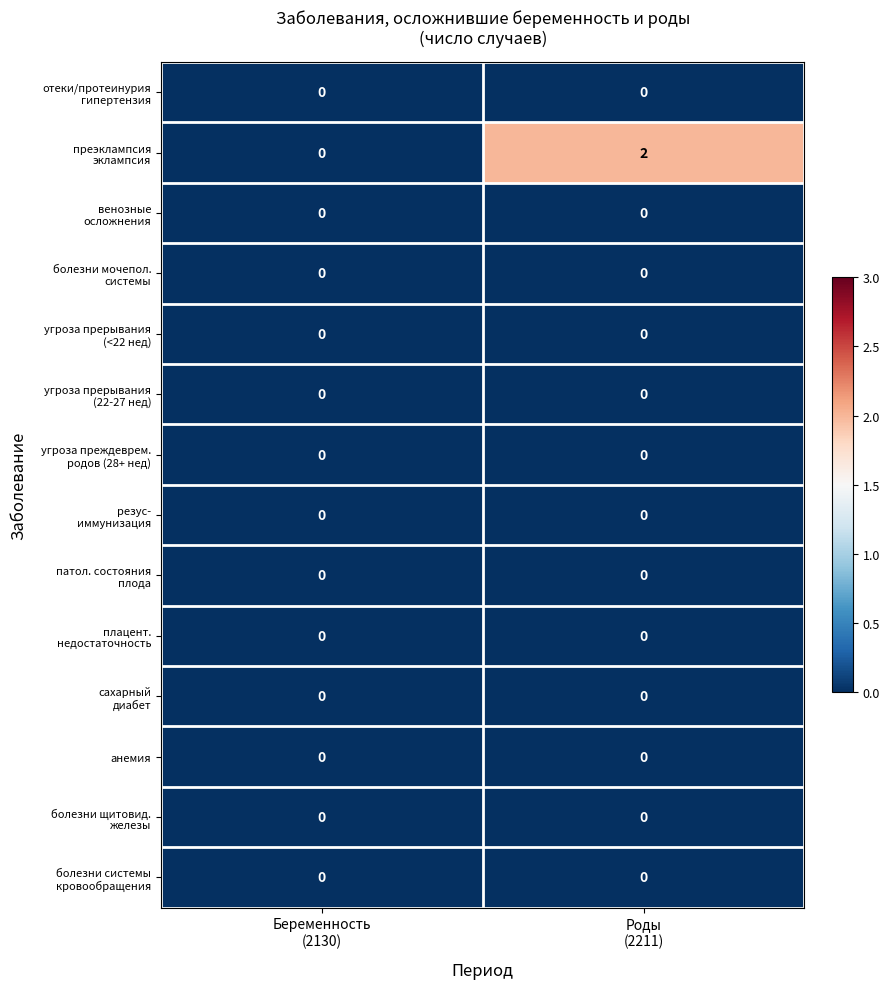

How many data points does each series have?

2